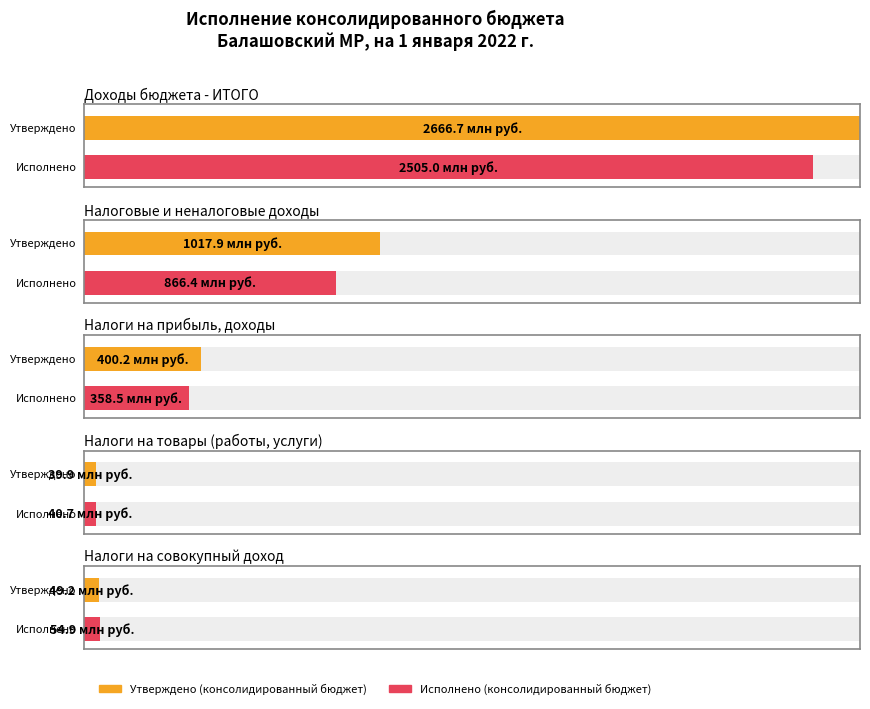

Between Доходы бюджета - ИТОГО and НАЛОГОВЫЕ И НЕНАЛОГОВЫЕ ДОХОДЫ, which is larger?

Доходы бюджета - ИТОГО